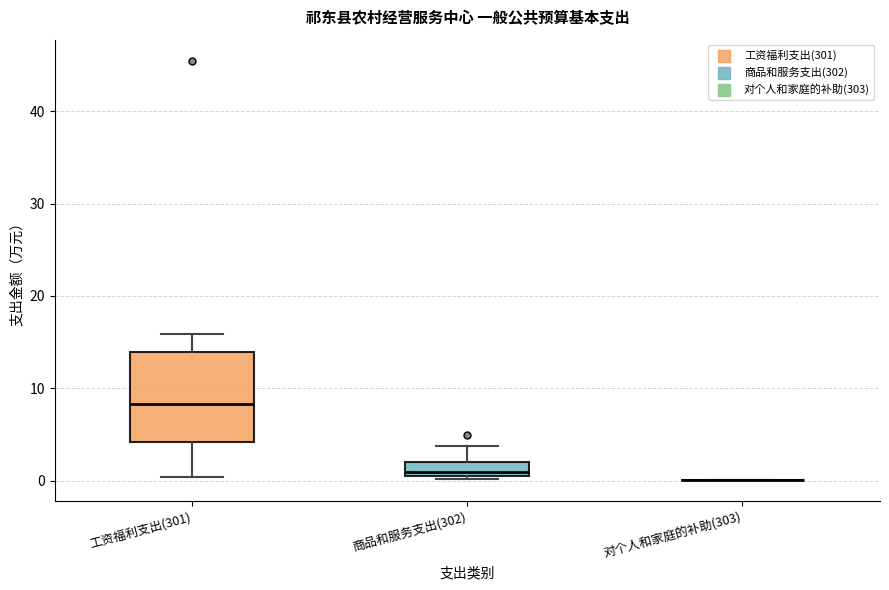

Reading left to right, transcribe this box plot: for each box, give where its median line is, the range the box spans, and where its two whiskers end, as read against the y-axis. The values are not printed on the chart, so give them approximately, as read against the axis.

工资福利支出(301): median 8, box 4 to 14, whiskers 0 to 16
商品和服务支出(302): median 1 (just above the box's lower edge), box 1 to 2, whiskers 0 to 4
对个人和家庭的补助(303): box collapsed to a line at 0, whiskers 0 to 0